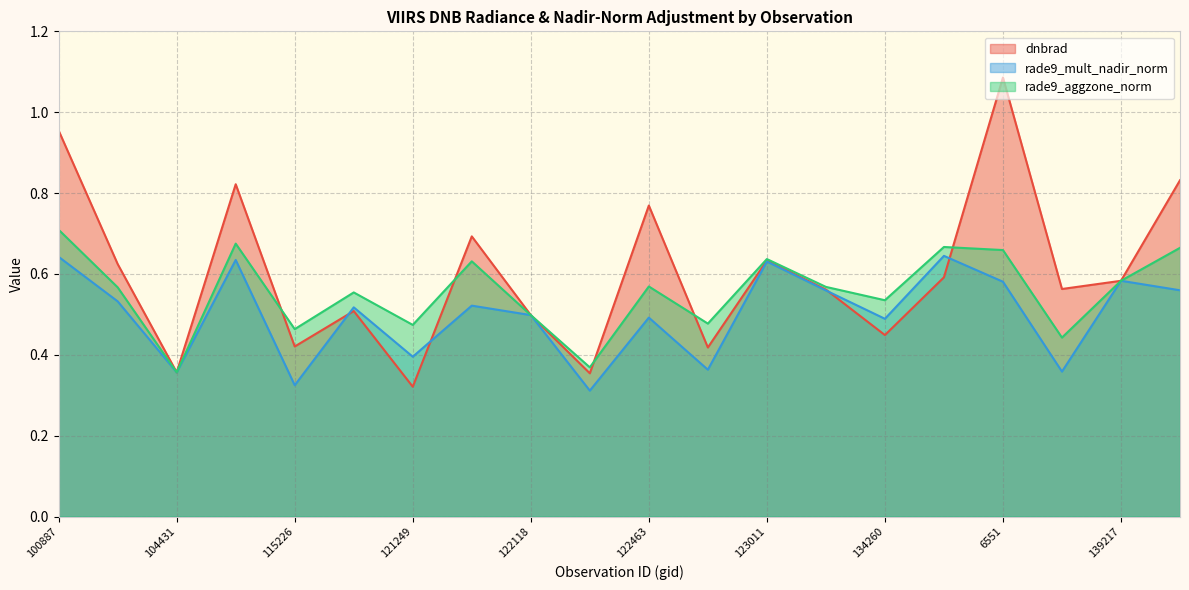

Where is the first local minimum for rade9_aggzone_norm?

104431